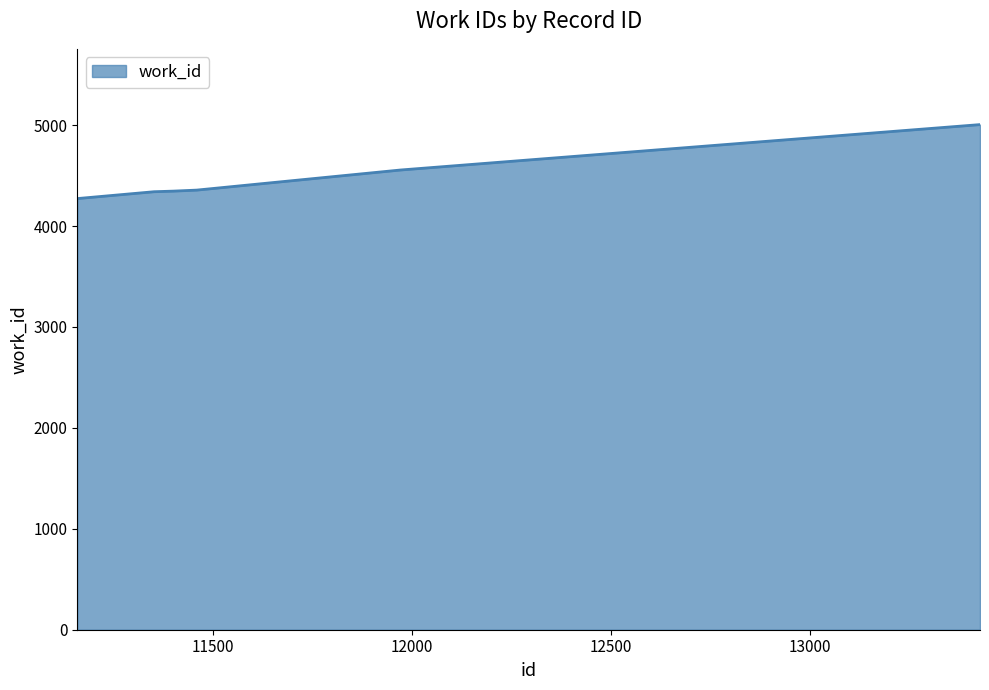

What is the difference between the maximum and minimum values?

733